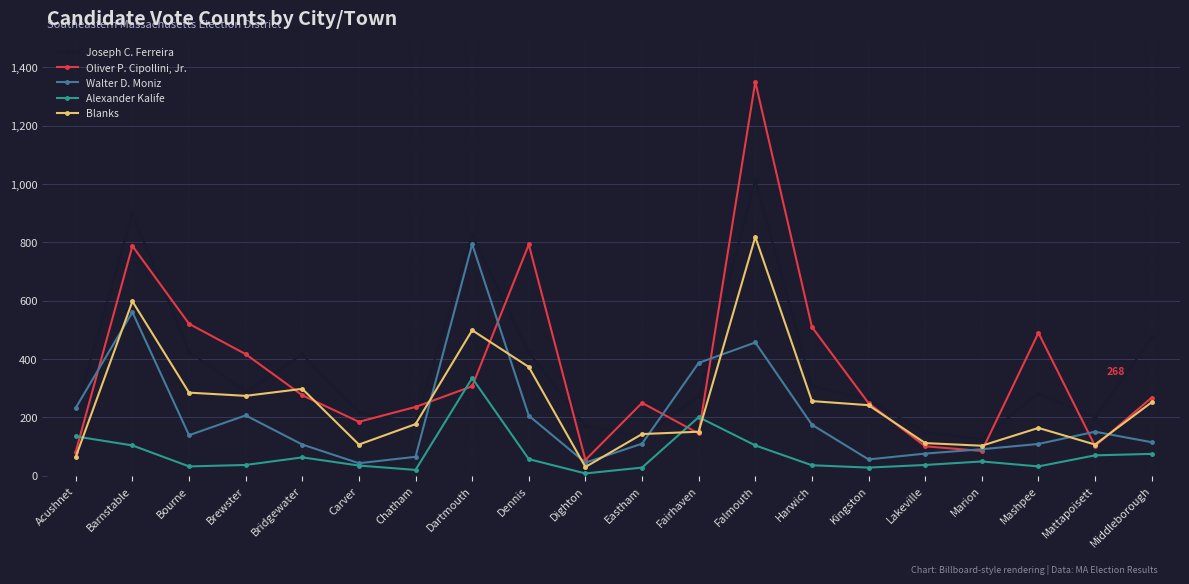

Rank the series by their maximum value, from highest to lowest.

Oliver P. Cipollini, Jr., Joseph C. Ferreira, Blanks, Walter D. Moniz, Alexander Kalife